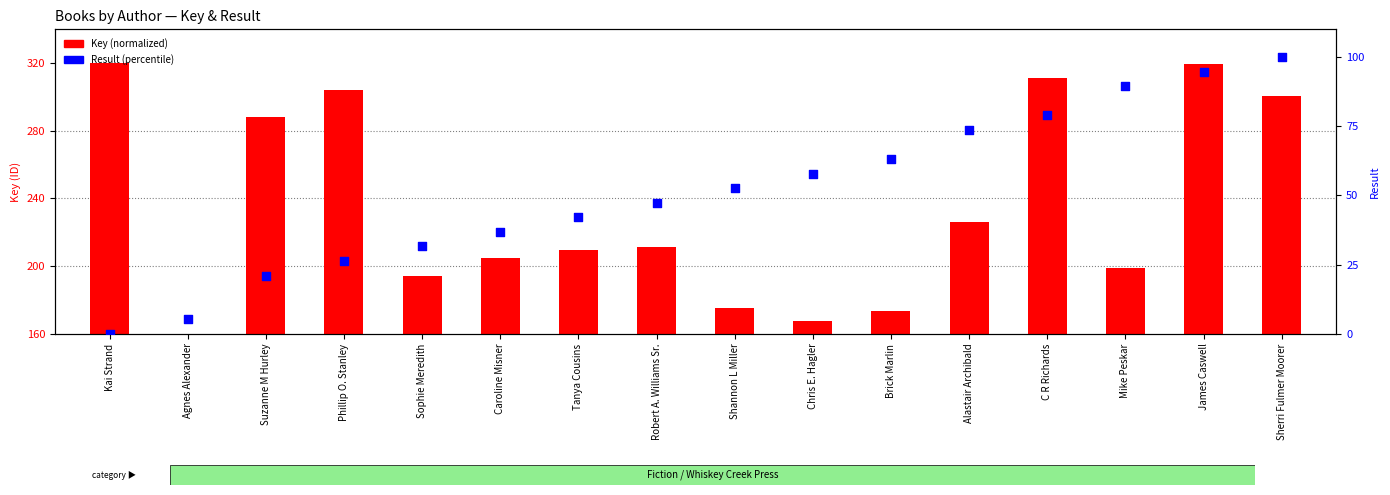

Which series has the largest total across all categories?

Key (normalized)